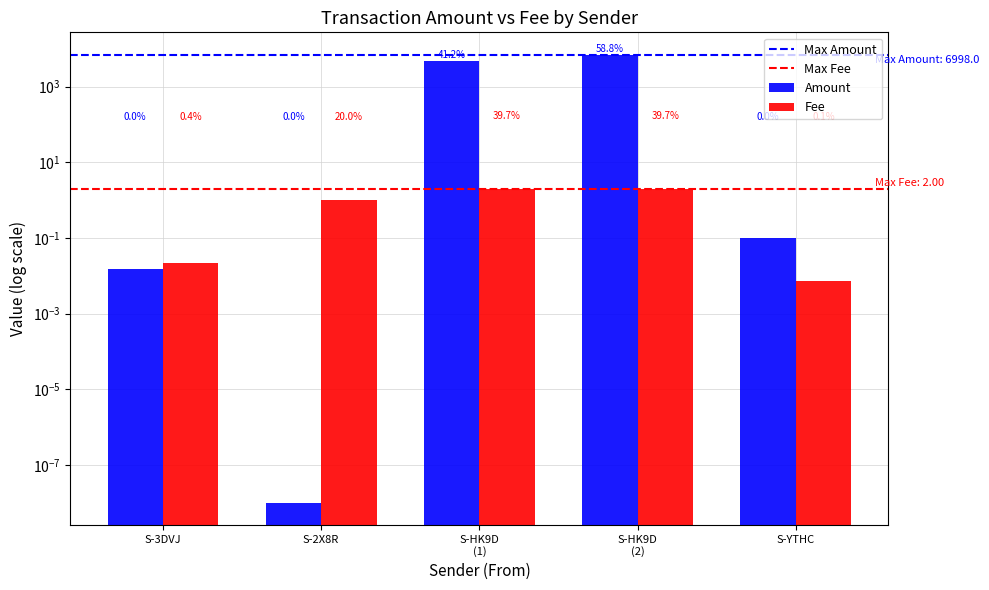

What are all the series names shown in the legend?

Amount, Fee